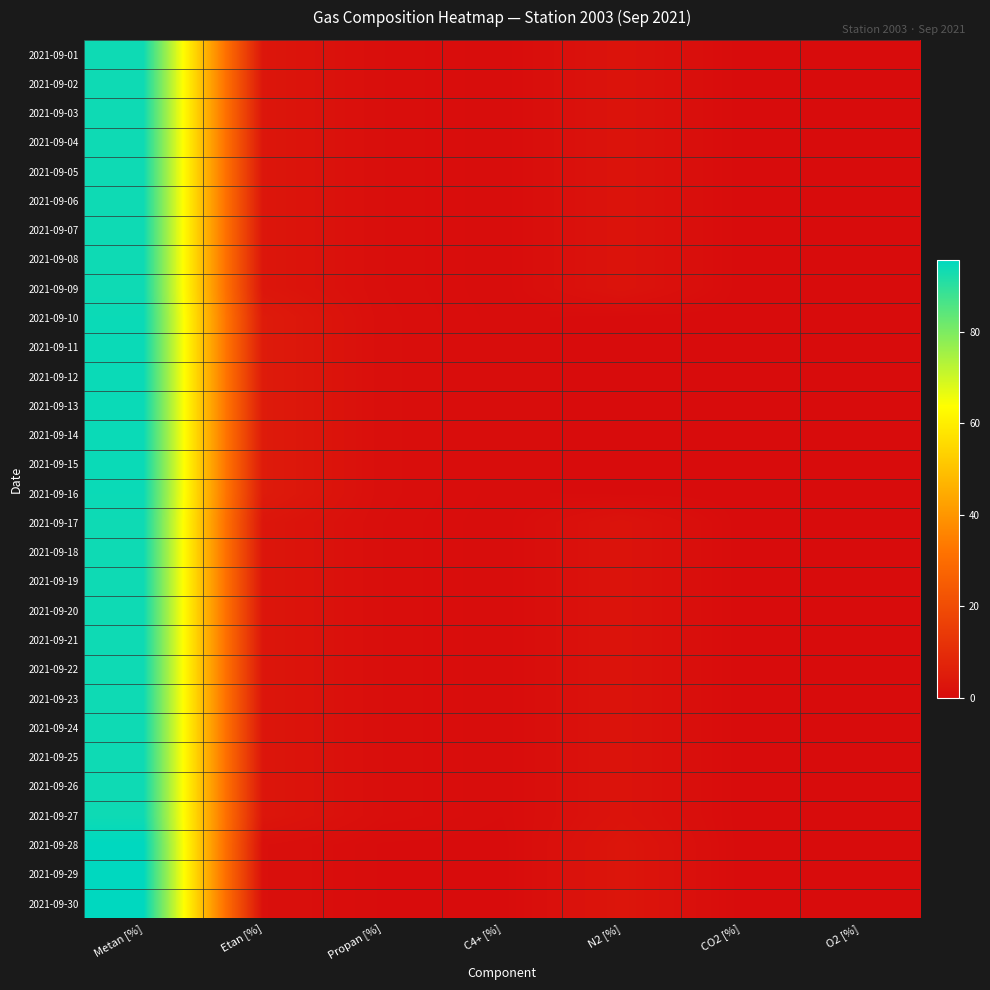

Rank the series at C4+ [%] from highest to lowest value.

2021-09-10, 2021-09-11, 2021-09-12, 2021-09-13, 2021-09-14, 2021-09-15, 2021-09-16, 2021-09-01, 2021-09-02, 2021-09-03, 2021-09-04, 2021-09-05, 2021-09-06, 2021-09-07, 2021-09-08, 2021-09-09, 2021-09-17, 2021-09-18, 2021-09-19, 2021-09-20, 2021-09-21, 2021-09-22, 2021-09-23, 2021-09-24, 2021-09-25, 2021-09-26, 2021-09-27, 2021-09-28, 2021-09-29, 2021-09-30